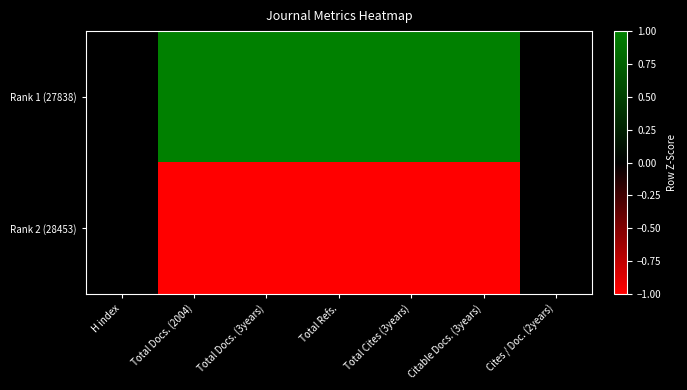

Rank the series by their average value, from lowest to highest.

Rank 2 (28453), Rank 1 (27838)